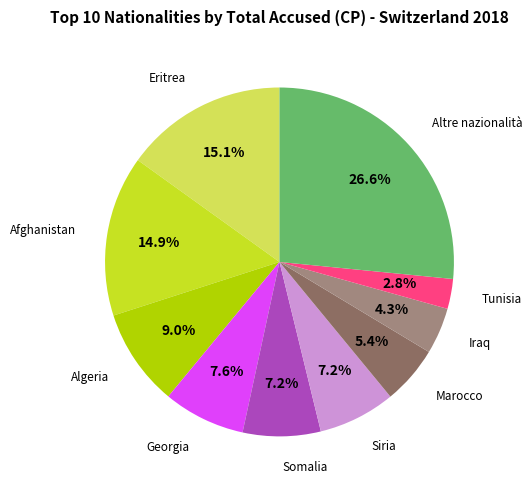

Is there a majority slice in this chart?

No